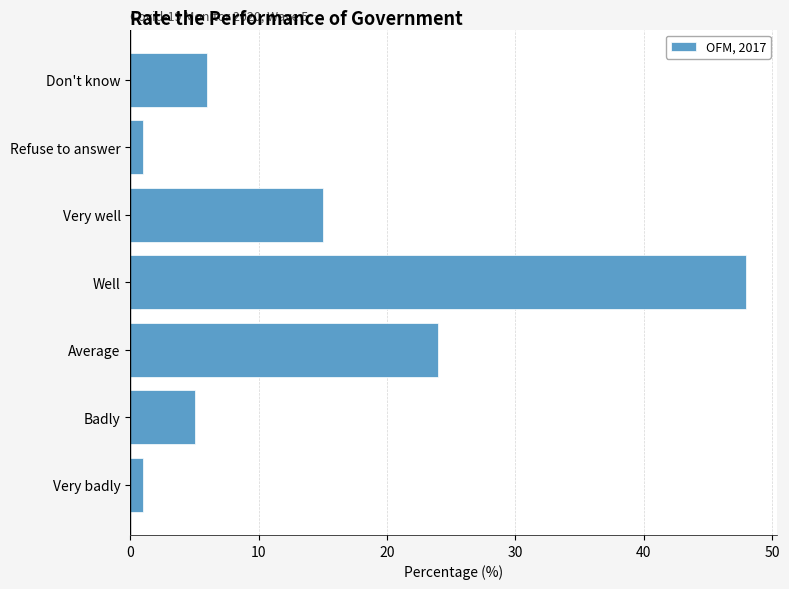

Reading bottom to top, list all the values displayed in this chart.

1	5	24	48	15	1	6